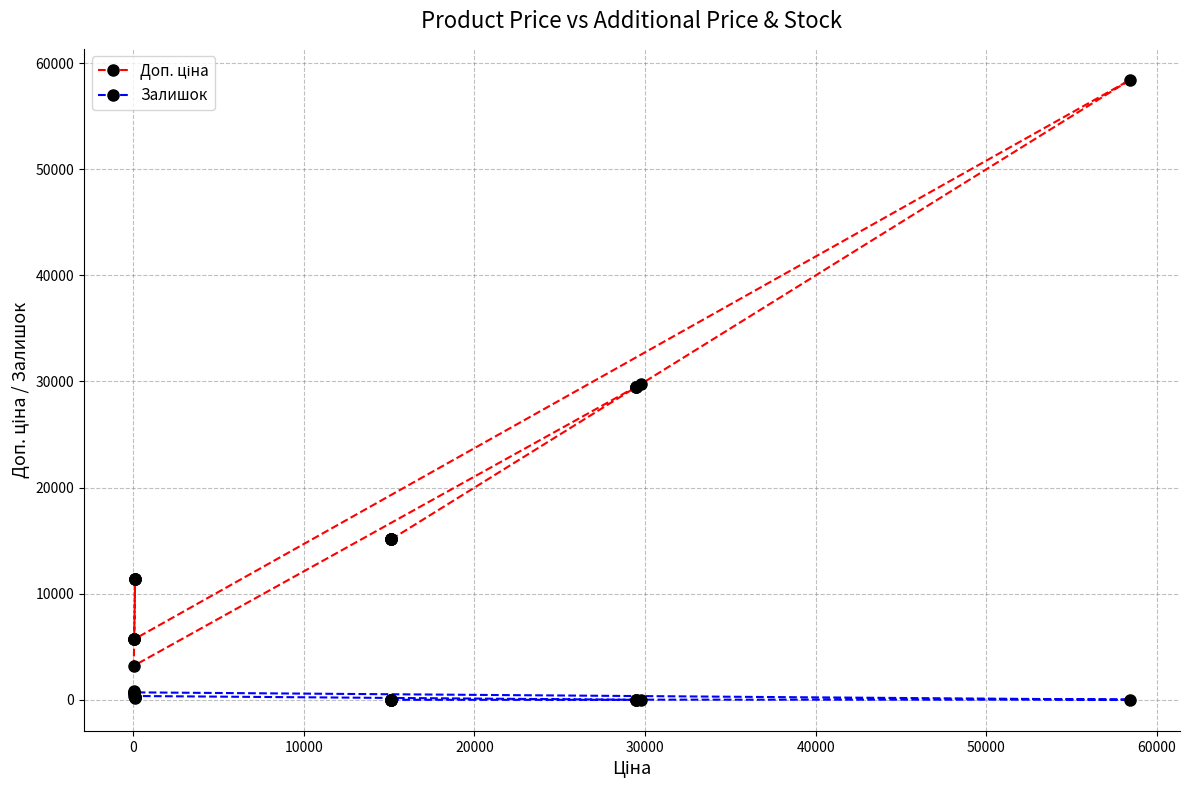

List the series in order of their overall mean, lowest first.

Залишок, Доп. ціна